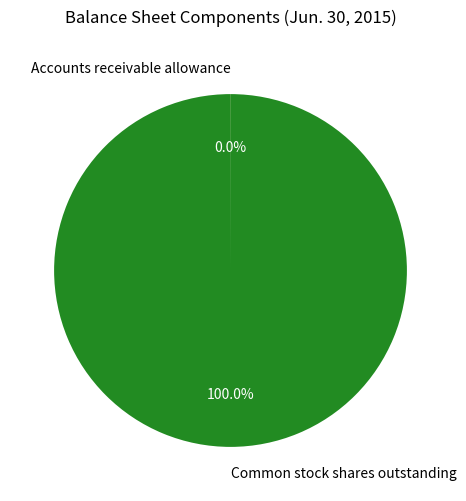

Which category accounts for the majority?

Common stock shares outstanding